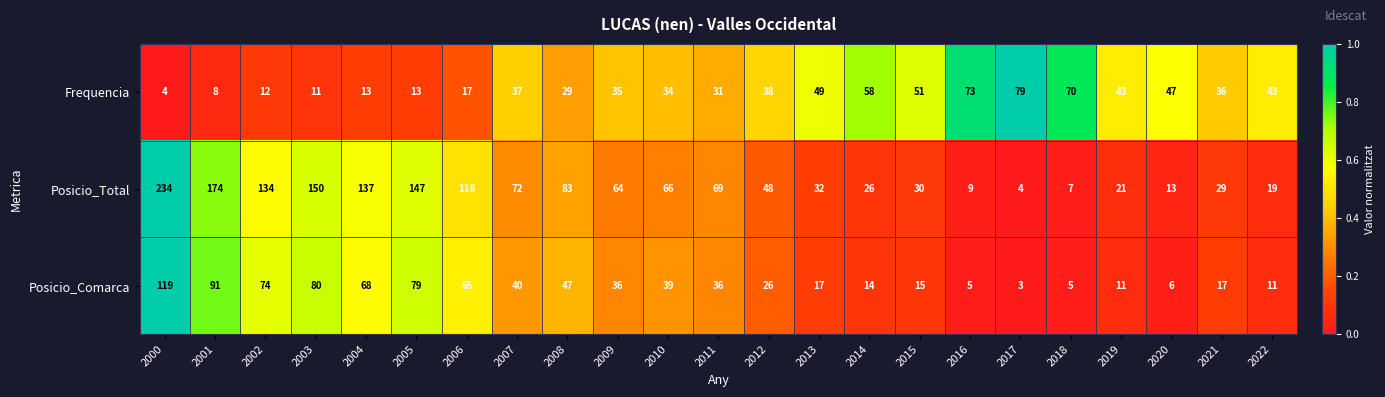

What value does the Frequencia series have at 2017, to the nearest 5?

80